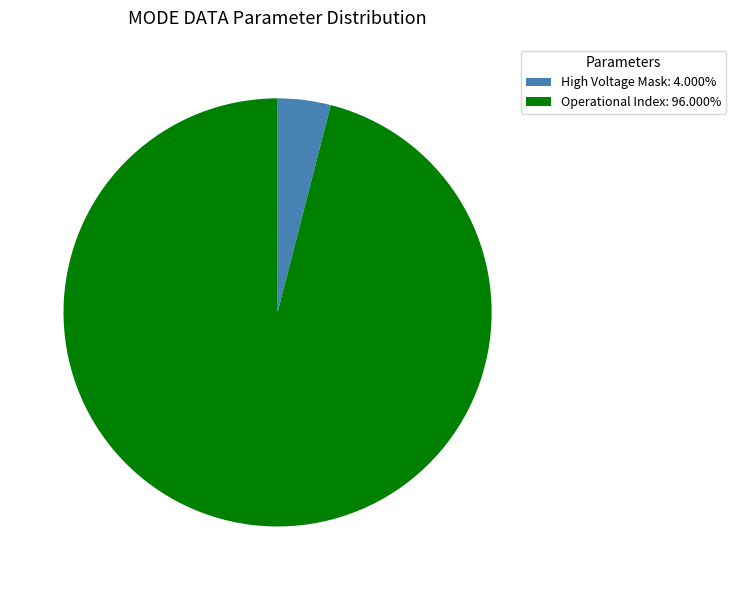

Is there any slice that represents more than half of the pie?

Yes